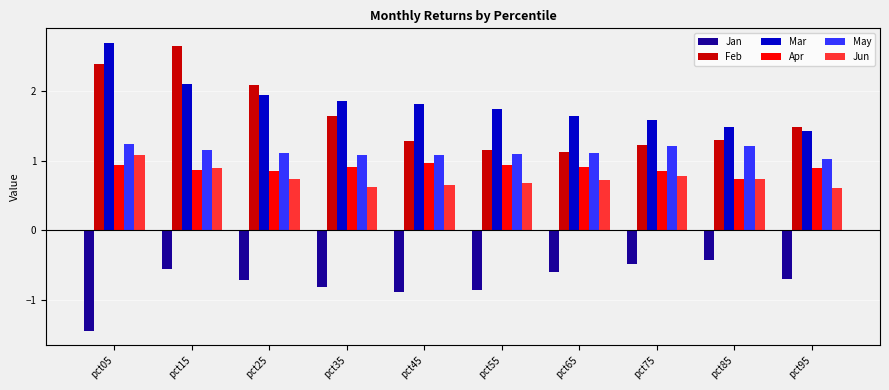

At how many categories does at least one series exceed 0?

10